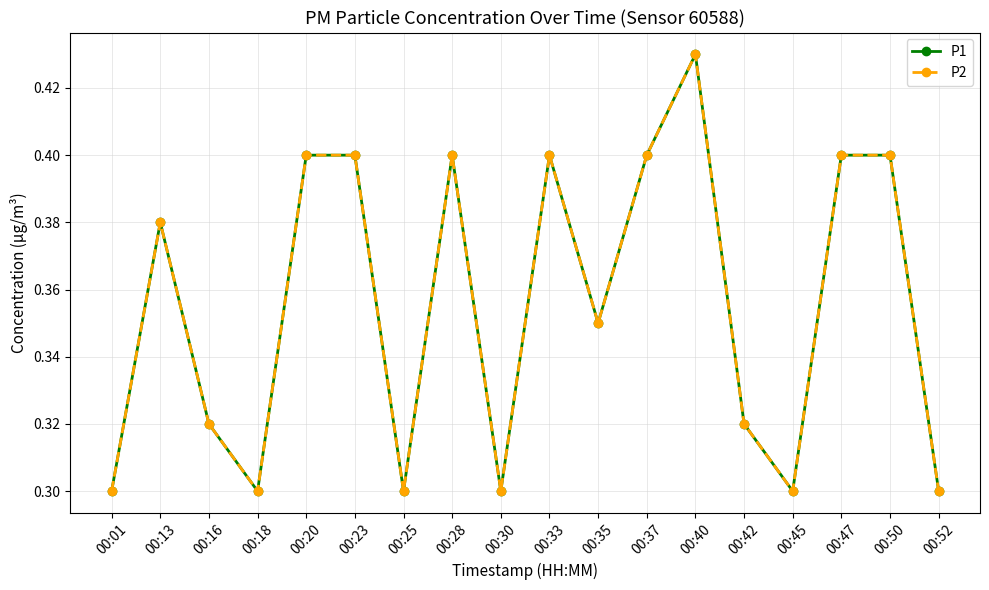

The P1 series shows 0.4 at 00:50. True or false?

True